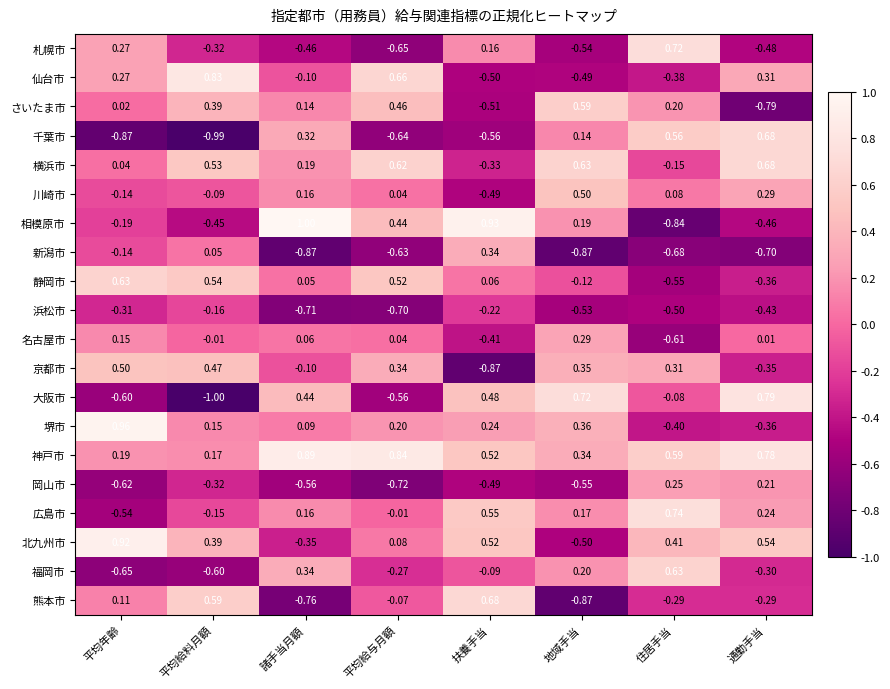

At which label does 千葉市 reach its peak?

通勤手当